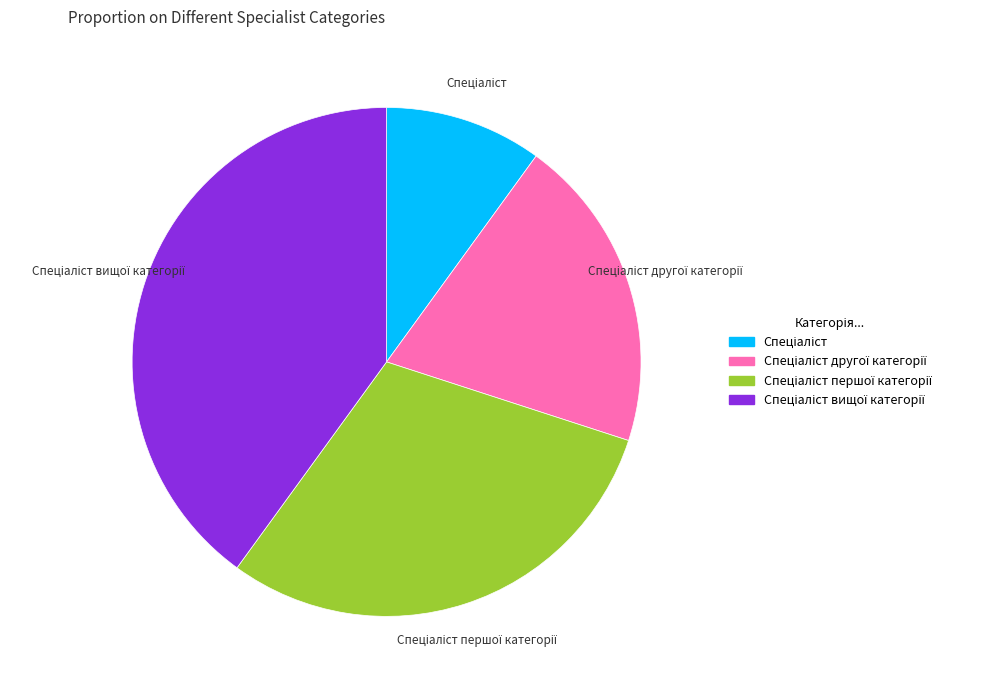

How many segments does this pie chart have?

4